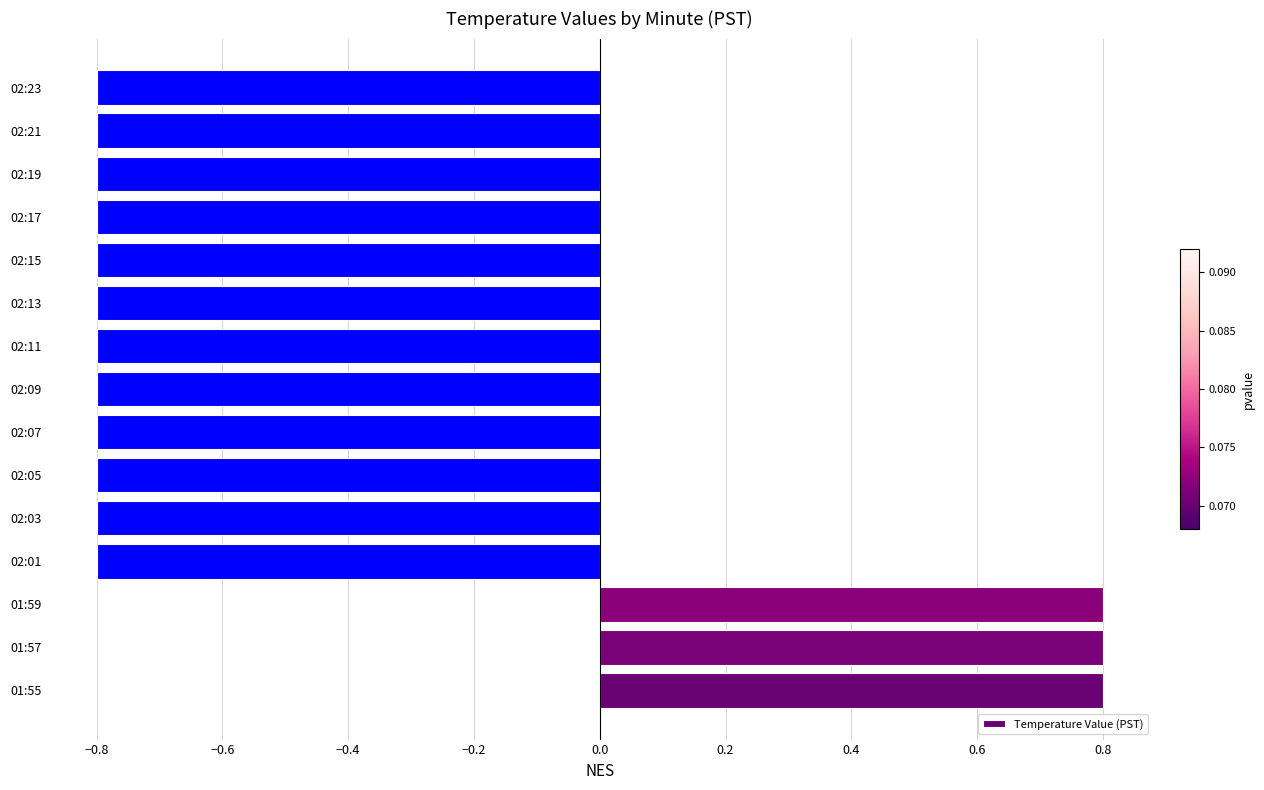

How many distinct data groups are displayed?

1